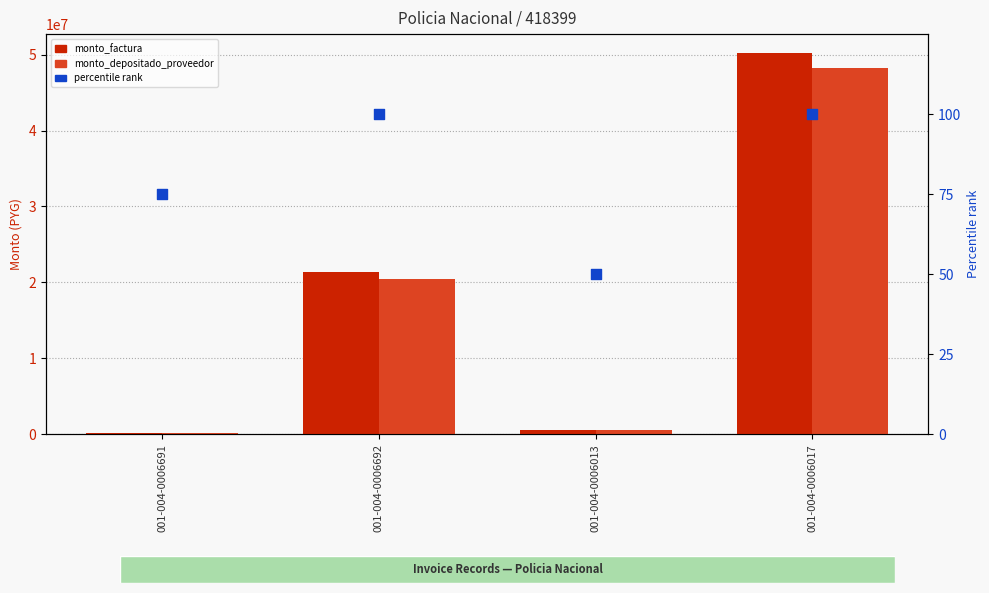

At how many categories does at least one series exceed 27587366?

1